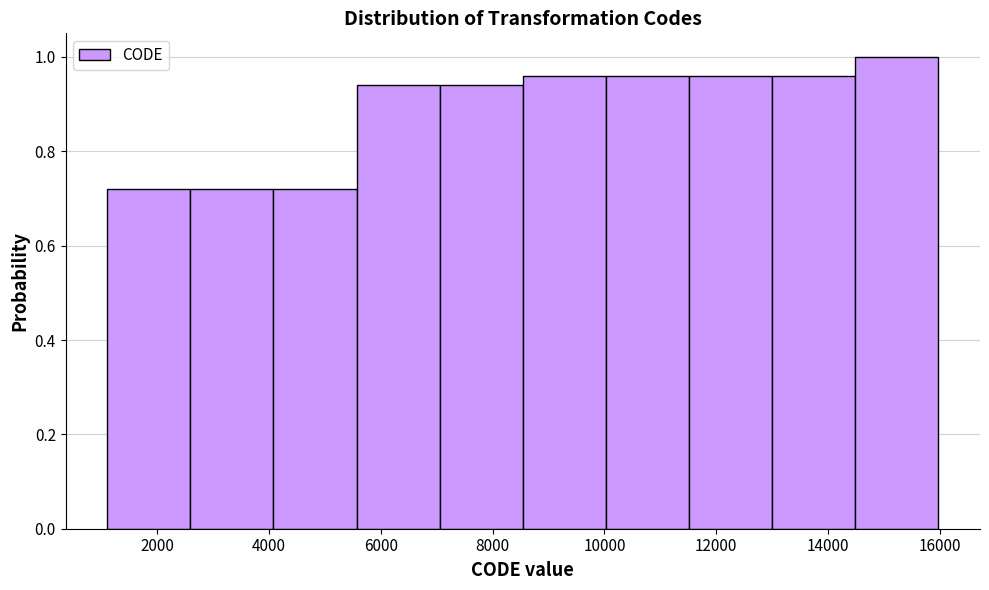

Reading left to right, list every bar in this chart as the range it spans on the x-axis followed by its height. Neither the bar edges nor the heights are printed on the chart, so give them approximately, as read against the axes.

1200 to 2600: 0.72
2600 to 4000: 0.72
4000 to 5600: 0.72
5600 to 7000: 0.94
7000 to 8600: 0.94
8600 to 10000: 0.96
10000 to 11600: 0.96
11600 to 13000: 0.96
13000 to 14400: 0.96
14400 to 16000: 1.00